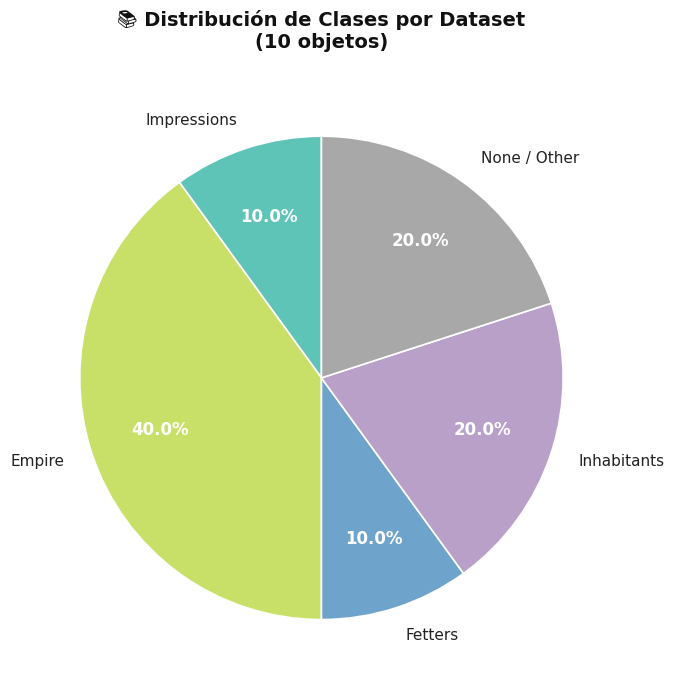

How many slices are in this pie chart?

5